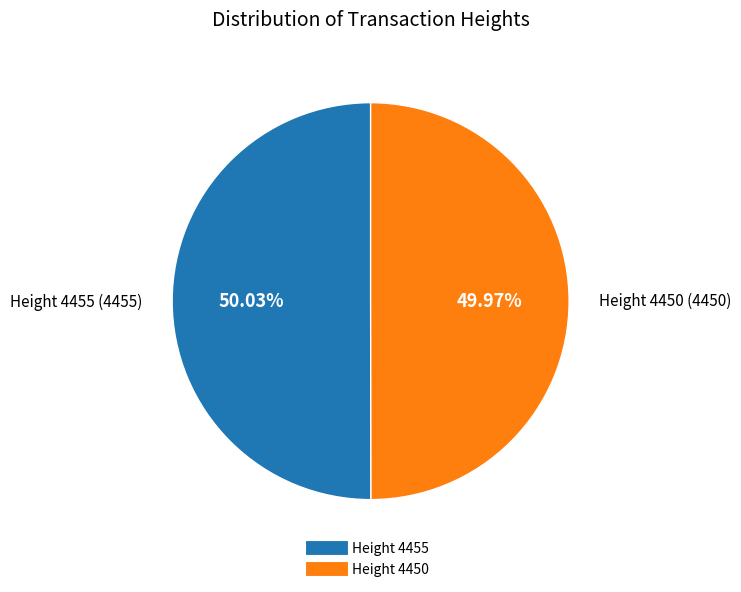

To the nearest percent, what is the average slice percentage?

50%